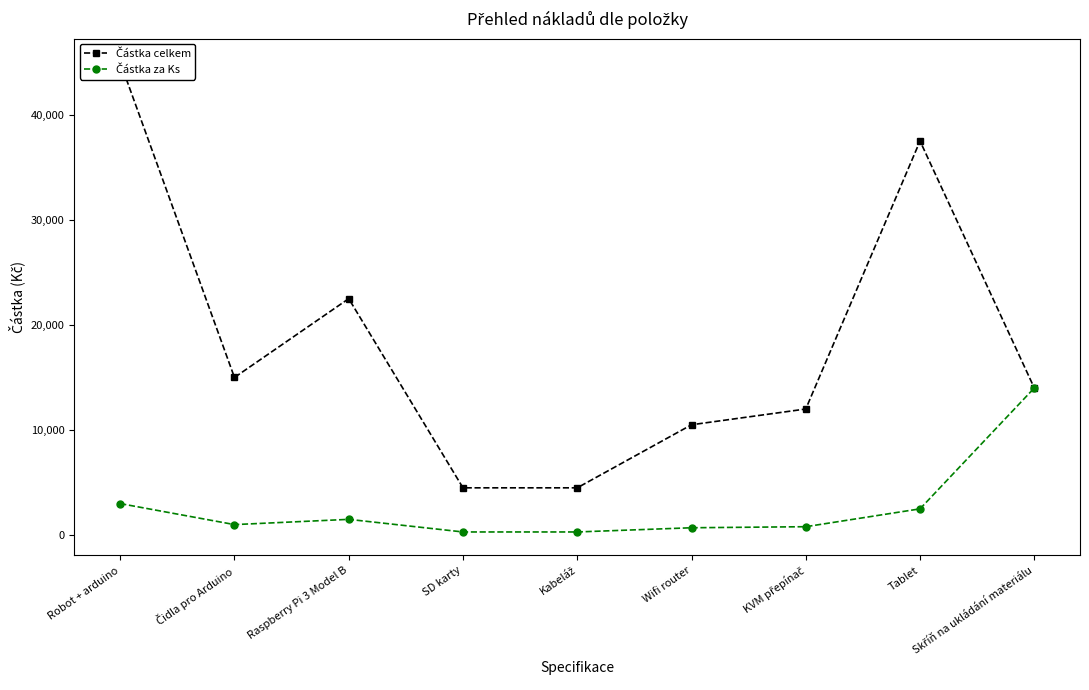

True or false: Částka za Ks has a value of 3922 at Robot + arduino.

False